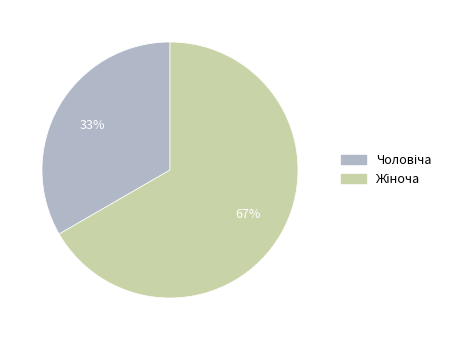

To the nearest percent, what is the average slice percentage?

50%